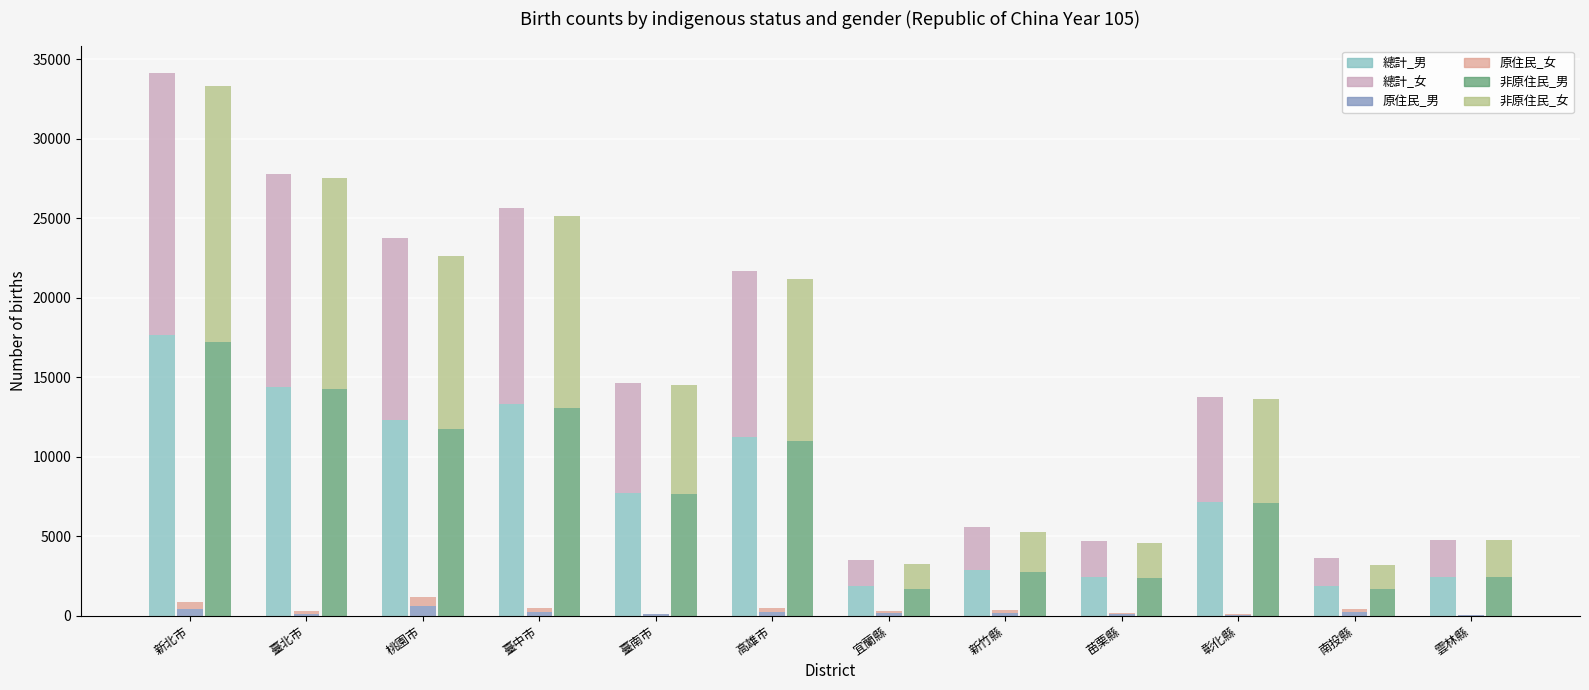

Rank the categories by 總計_女 value from highest to lowest.

新北市, 臺北市, 臺中市, 桃園市, 高雄市, 臺南市, 彰化縣, 新竹縣, 雲林縣, 苗栗縣, 南投縣, 宜蘭縣